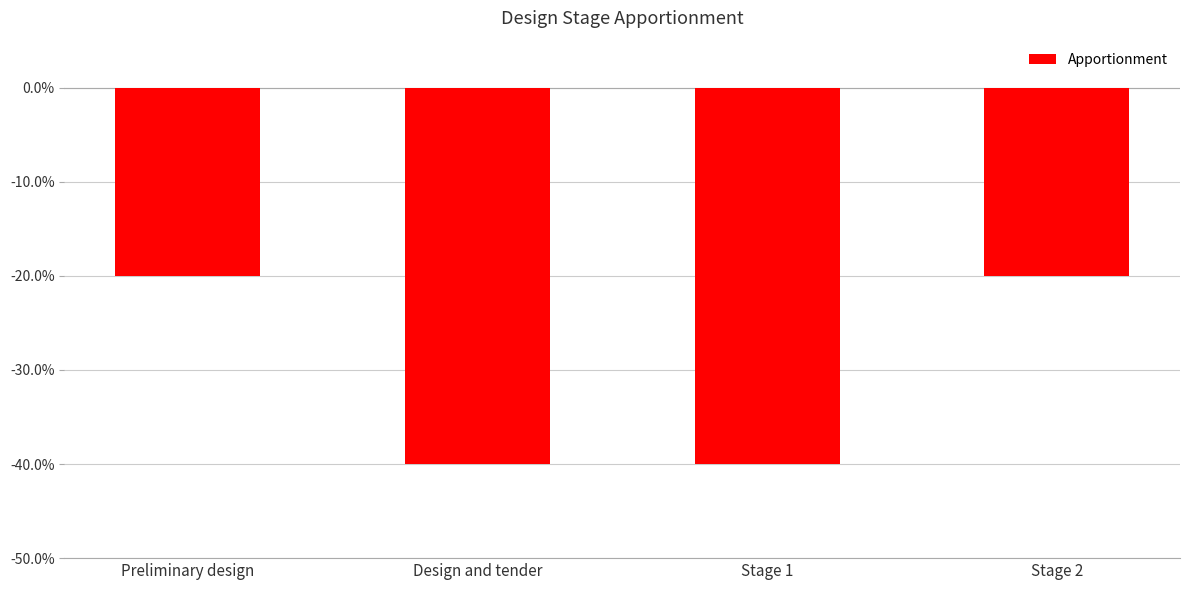

What is the label of the 1st bar from the left?

Preliminary design